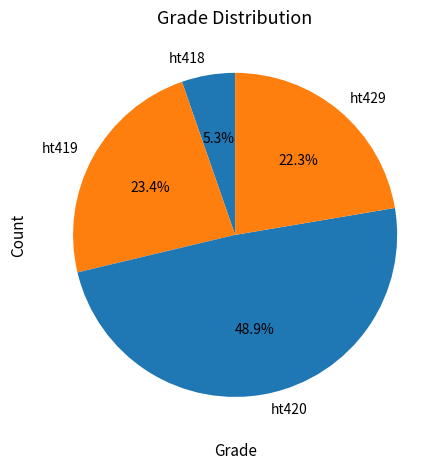

Is it true that ht420 is 63% of the pie?

False